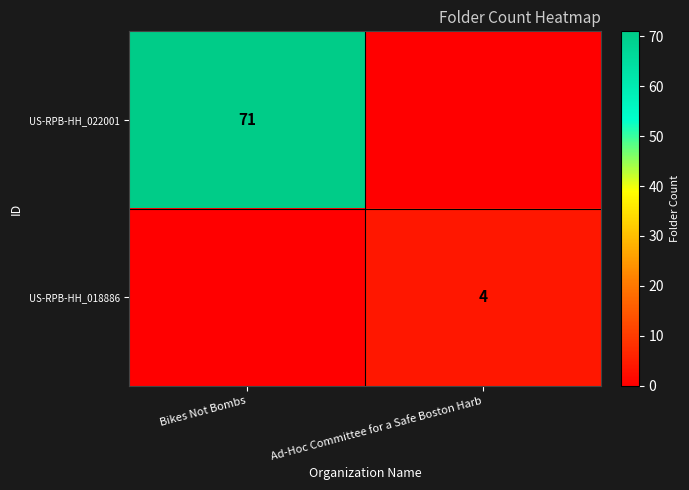

True or false: US-RPB-HH_018886 has a value of 2 at Ad-Hoc Committee for a Safe Boston Harb.

False